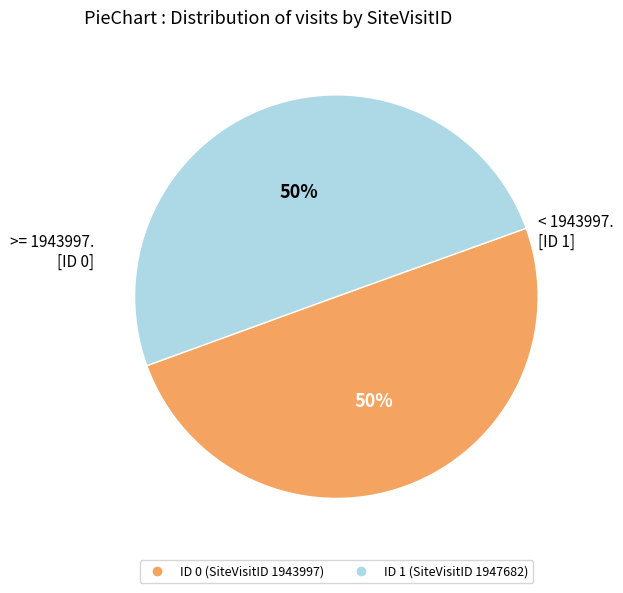

To the nearest percent, what is the average slice percentage?

50%